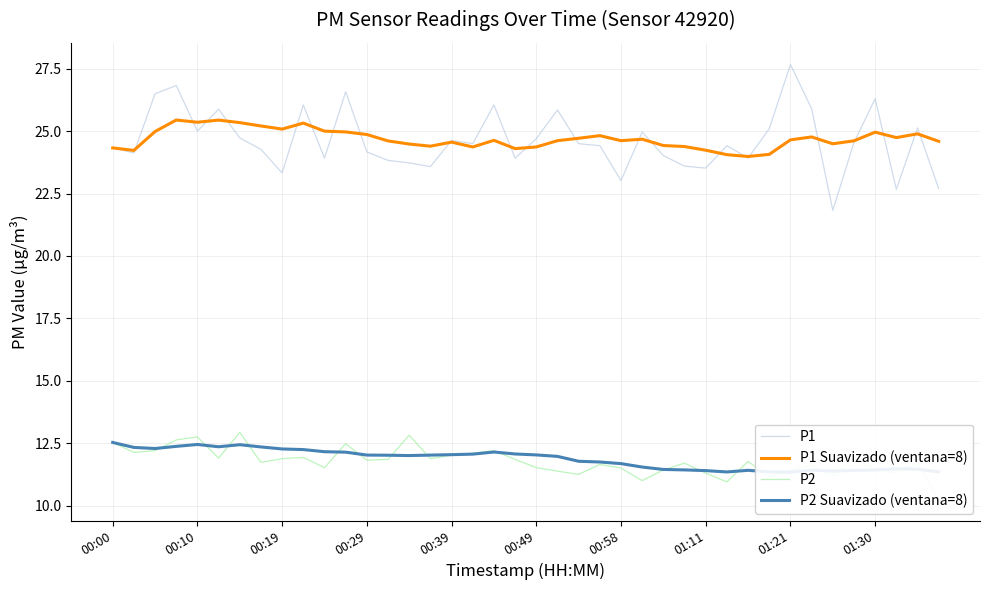

Is it true that P1 Suavizado (ventana=8) equals 24.6 at 00:39?

True